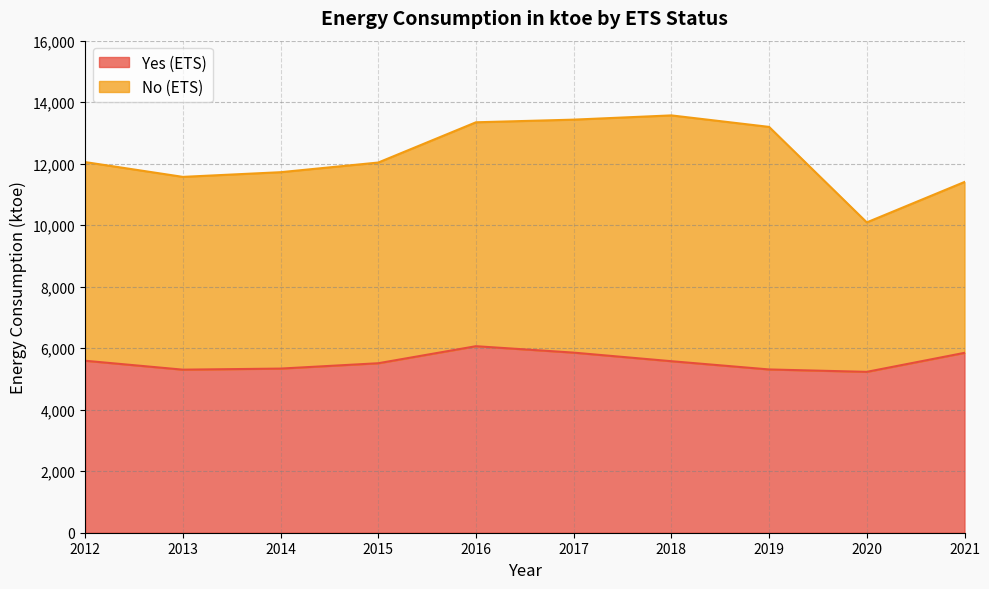

Is it true that the value at 2016 is 1717?

False